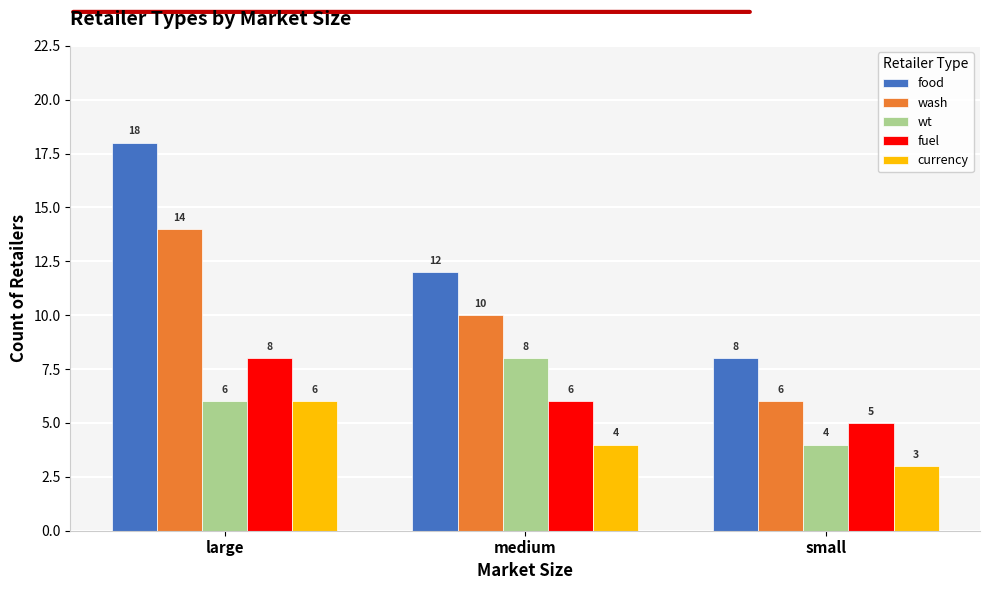

Reading left to right, what are all the values shown in this chart?

food: large=18	medium=12	small=8
wash: large=14	medium=10	small=6
wt: large=6	medium=8	small=4
fuel: large=8	medium=6	small=5
currency: large=6	medium=4	small=3